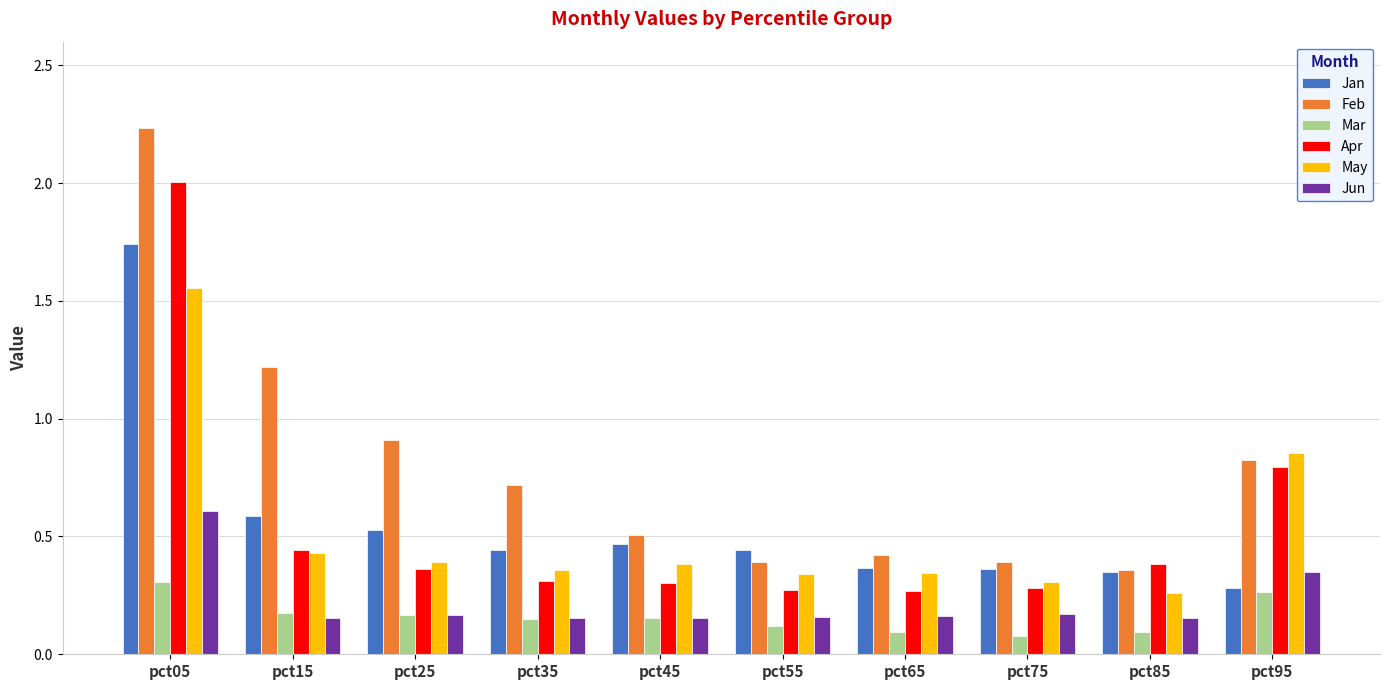

Which series has the largest range (max minus min)?

Feb